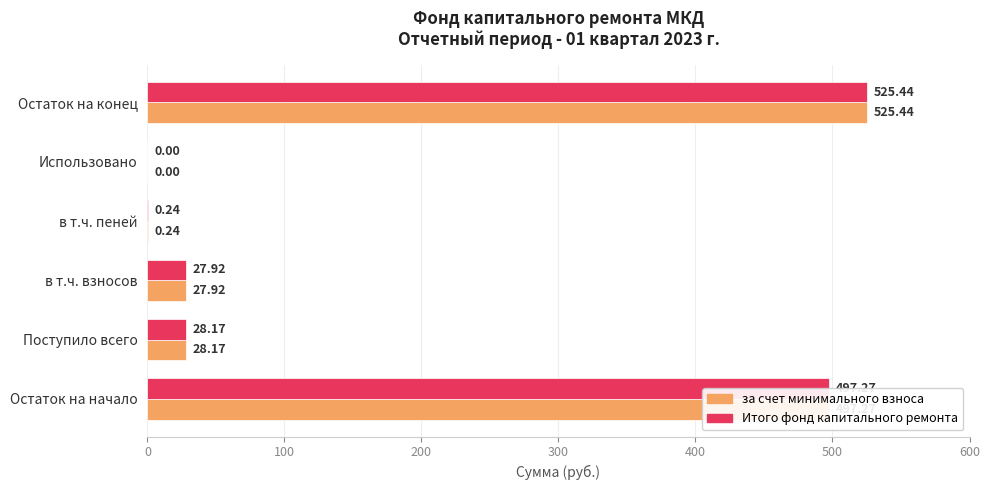

Is the value of за счет минимального взноса at Поступило всего greater than the value of Итого фонд капитального ремонта at Использовано?

Yes